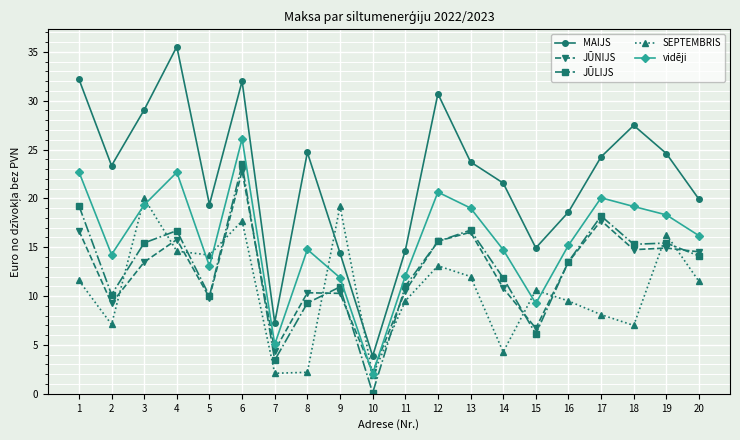

At which category does MAIJS reach its first local valley?

2